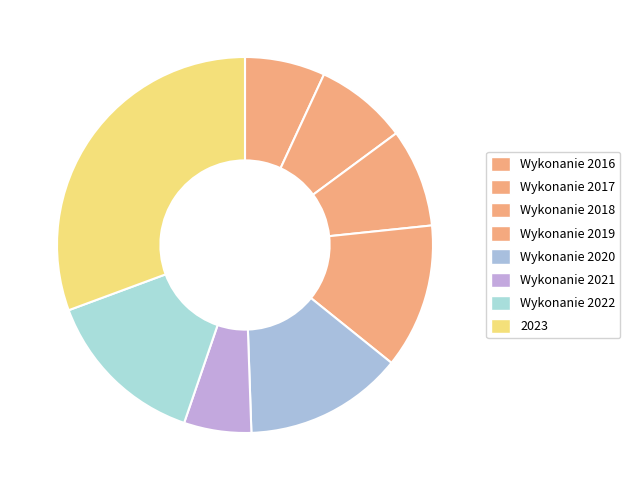

To the nearest percent, what is the combined percentage of 2023 and Wykonanie 2019?

43%